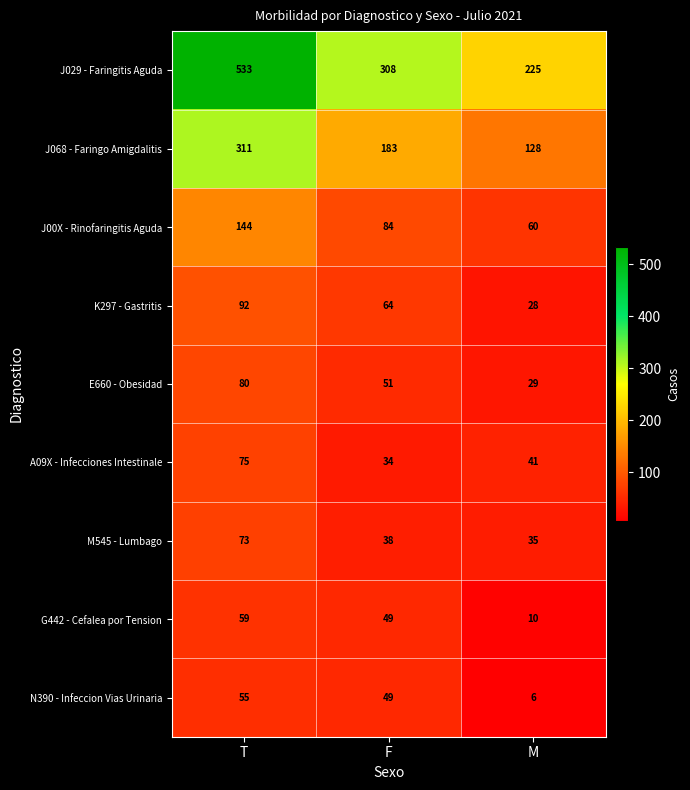

Rank the series by their maximum value, from highest to lowest.

J029 - Faringitis Aguda, J068 - Faringo Amigdalitis, J00X - Rinofaringitis Aguda, K297 - Gastritis, E660 - Obesidad, A09X - Infecciones Intestinale, M545 - Lumbago, G442 - Cefalea por Tension, N390 - Infeccion Vias Urinaria